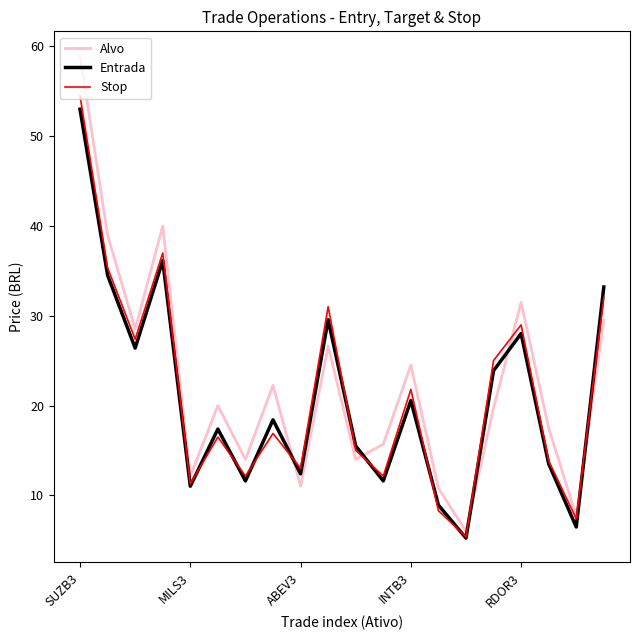

What is the minimum value shown in the chart?

5.2